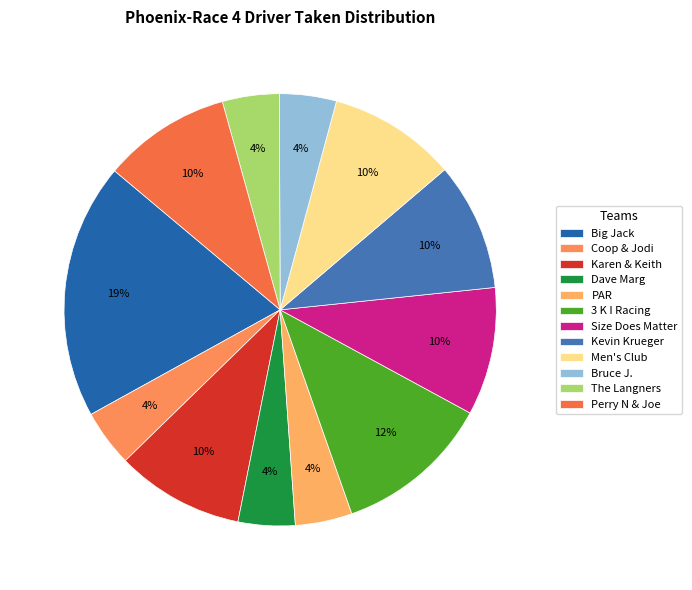

True or false: Dave Marg accounts for 1% of the total.

False